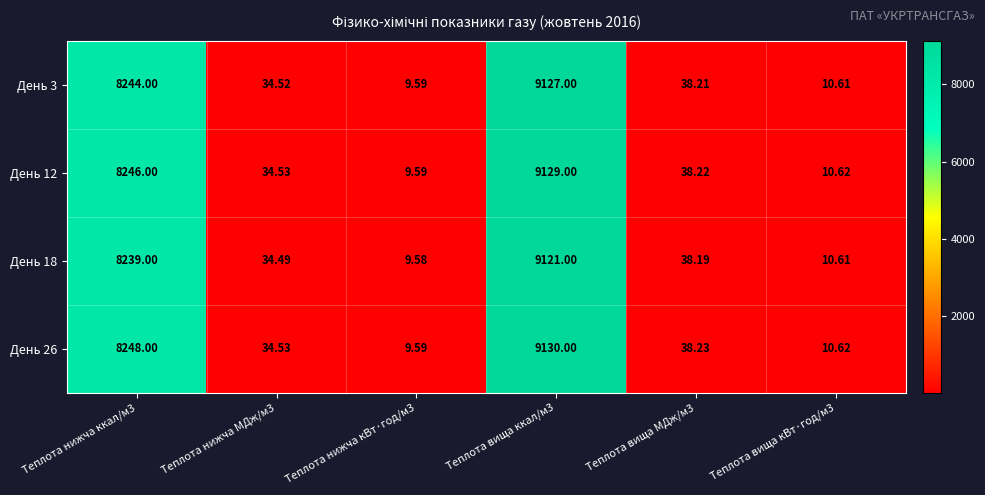

Is the value of День 18 at Теплота вища МДж/м3 greater than the value of День 26 at Теплота вища кВт·год/м3?

Yes